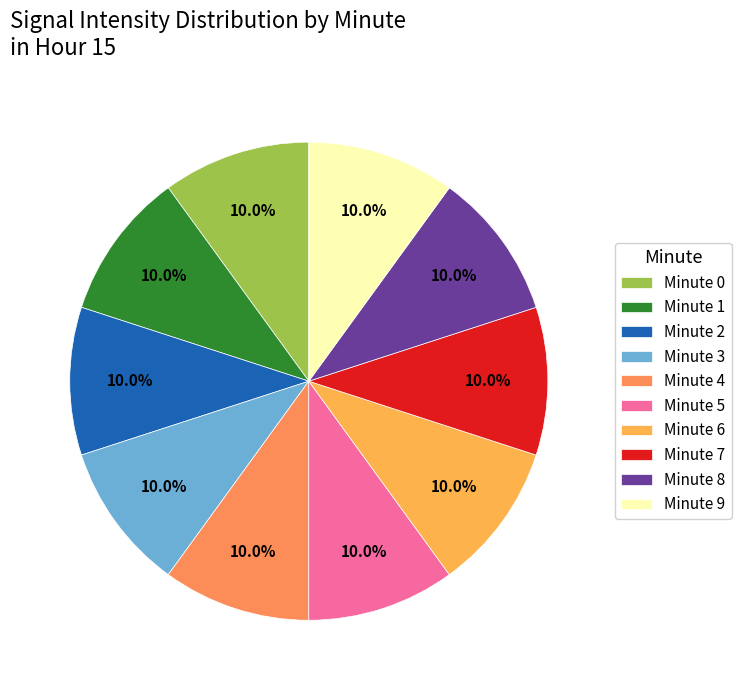

Does Minute 0 represent more than half of the total?

No